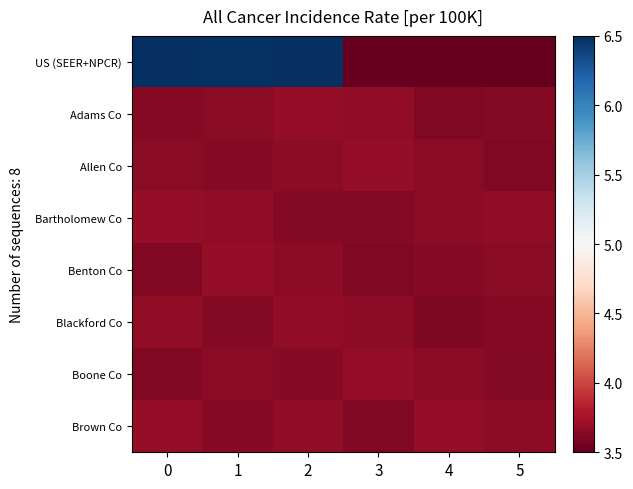

Which series has the largest total across all categories?

US (SEER+NPCR)